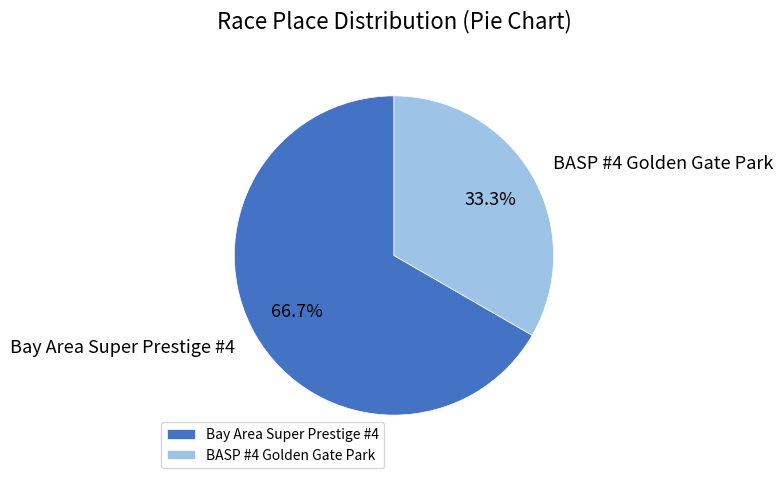

Combined, do BASP #4 Golden Gate Park and Bay Area Super Prestige #4 account for over 50%?

Yes